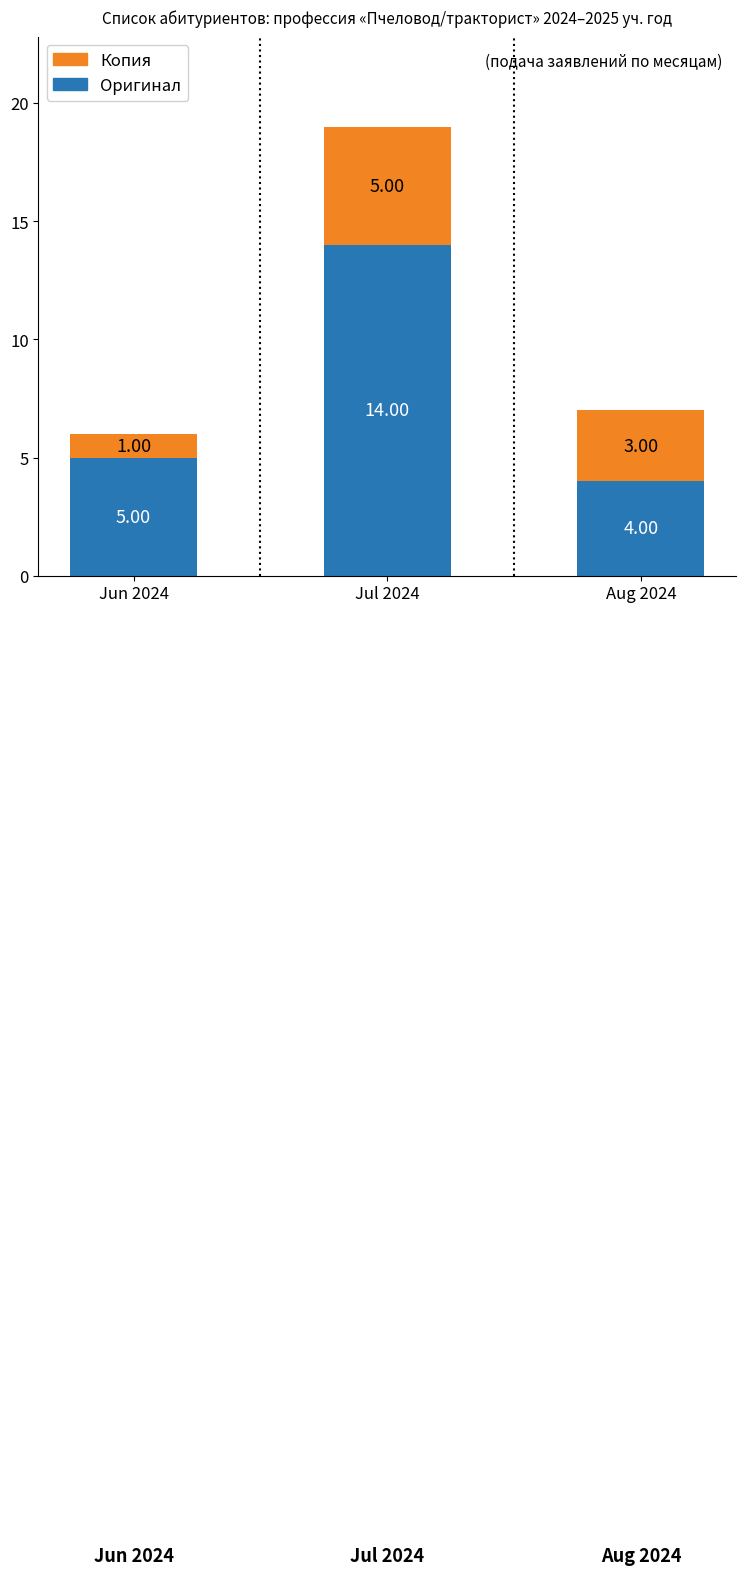

How many Оригинал values are between 4 and 14?

3